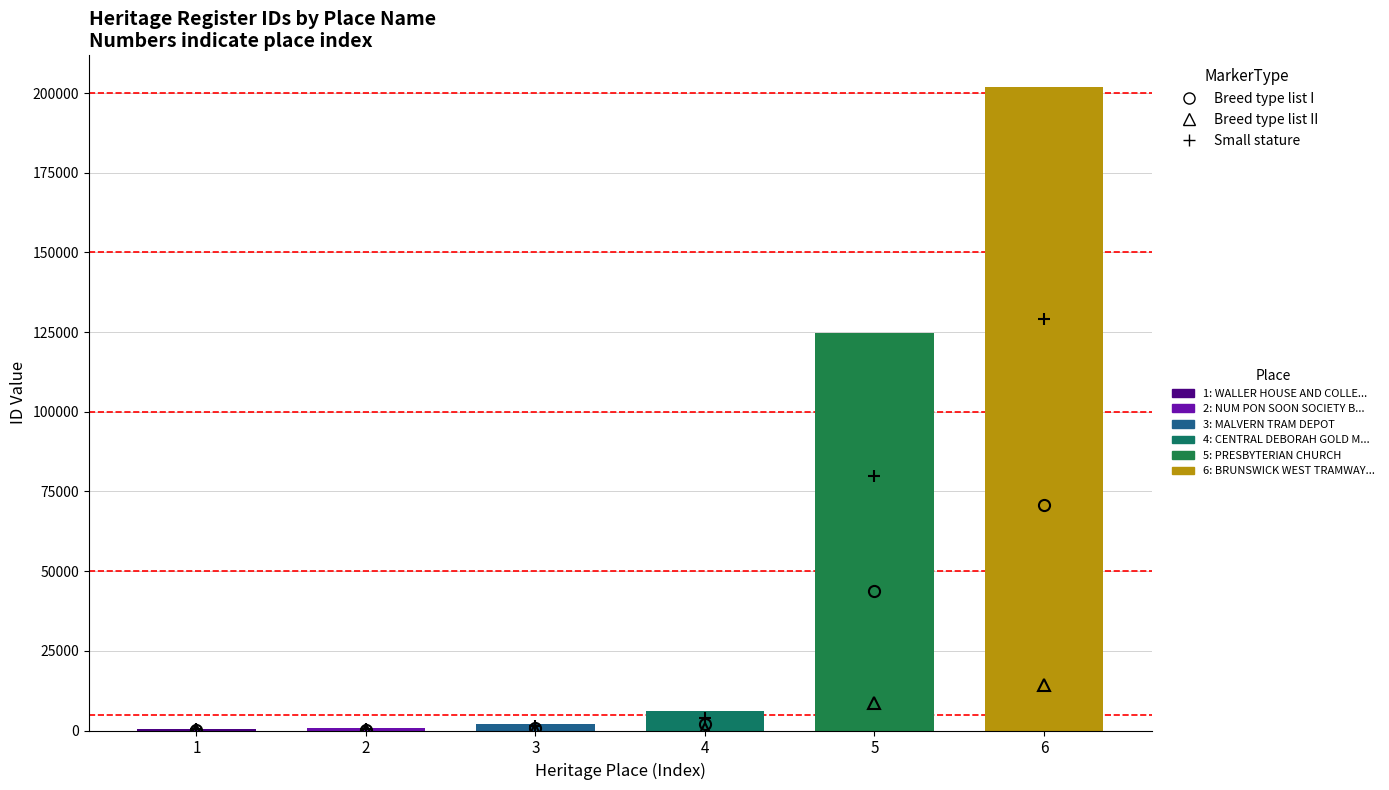

Is it true that the value at 5 is 50564?

False